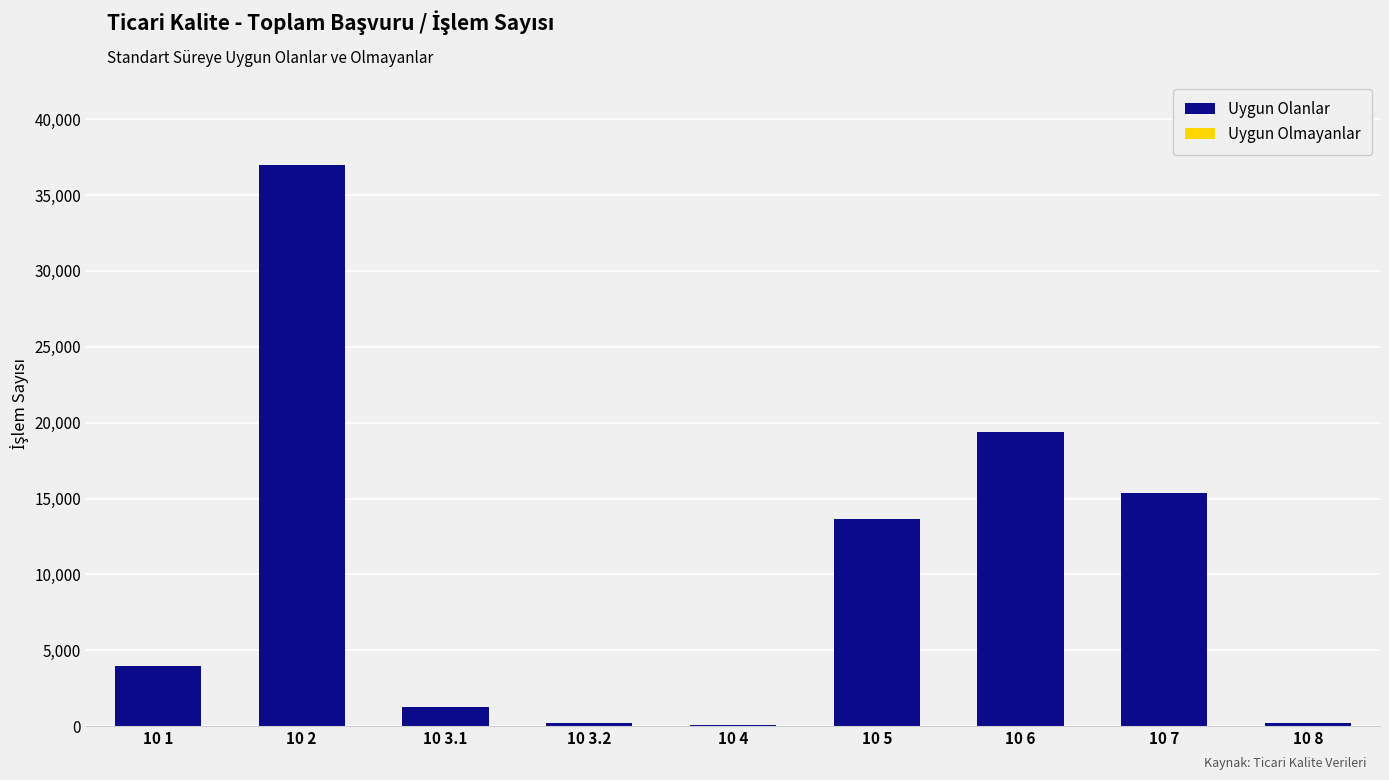

At which category is the sum across all series the highest?

10 2